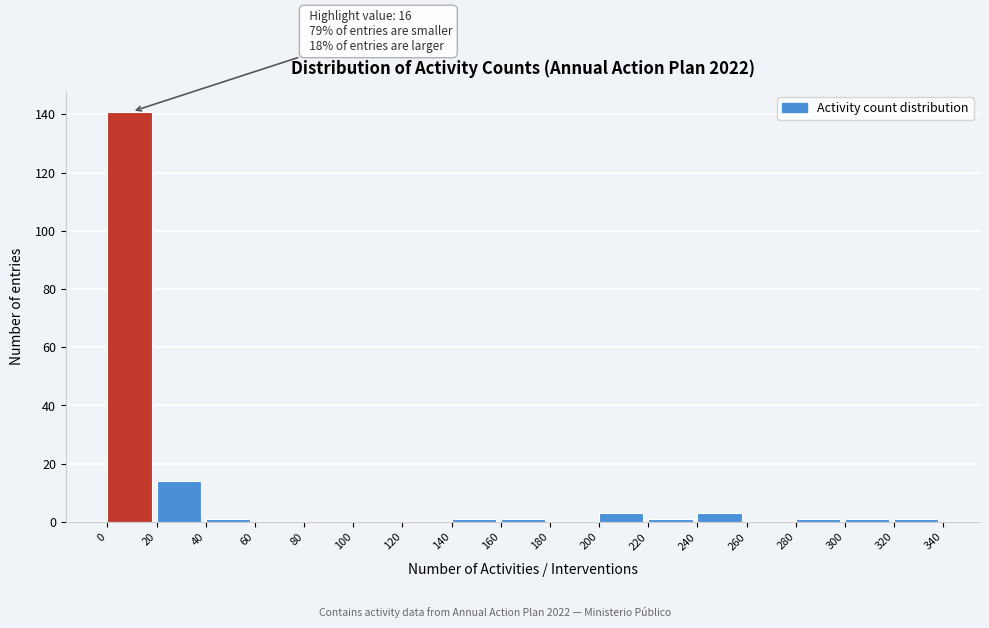

Over which range of the x-axis is the bar tallest?

0 to 20